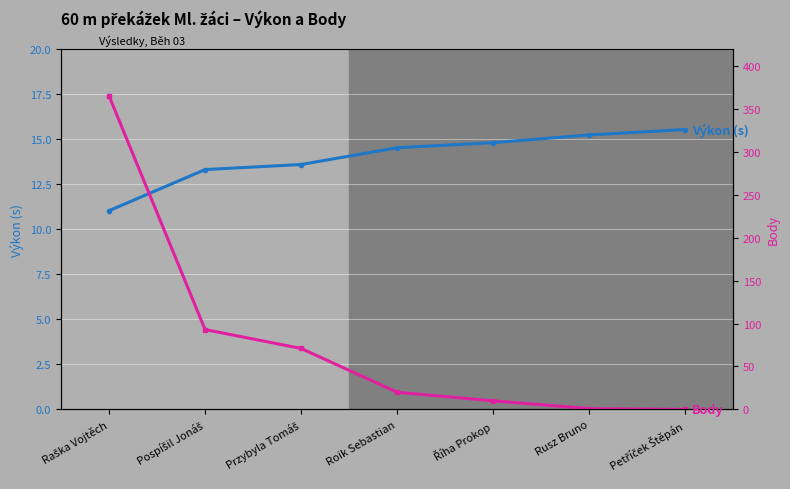

List the series in order of their peak value, highest first.

Body, Výkon (s)